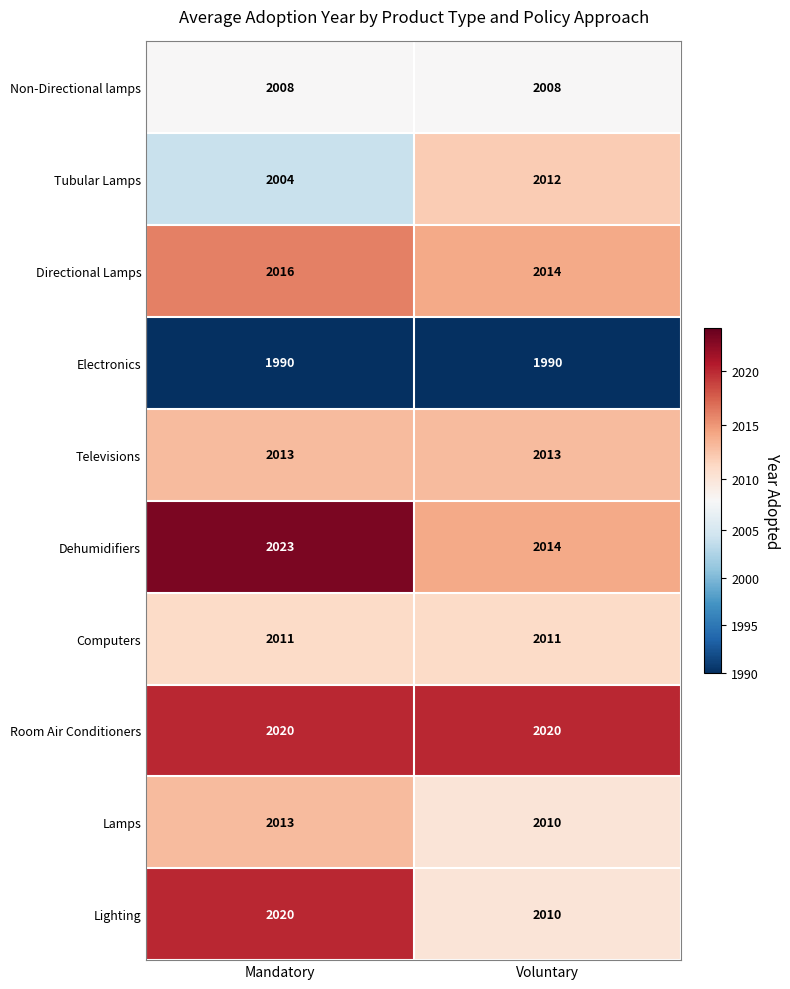

What is the approximate value of Directional Lamps at Voluntary?

2014